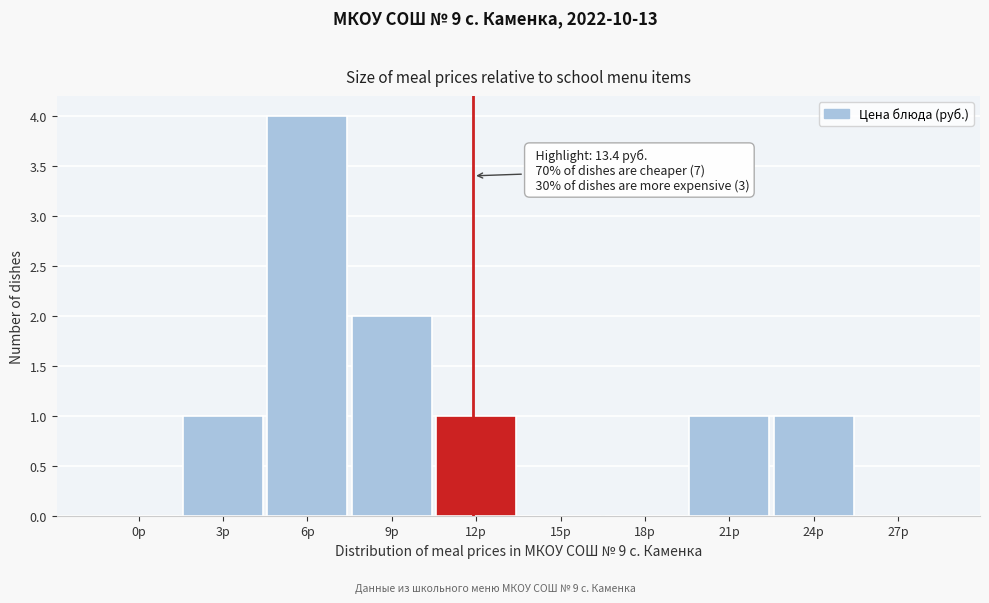

Reading left to right, extract all data points from this chart.

0р=0	3р=1	6р=4	9р=2	12р=1	15р=0	18р=0	21р=1	24р=1	27р=0